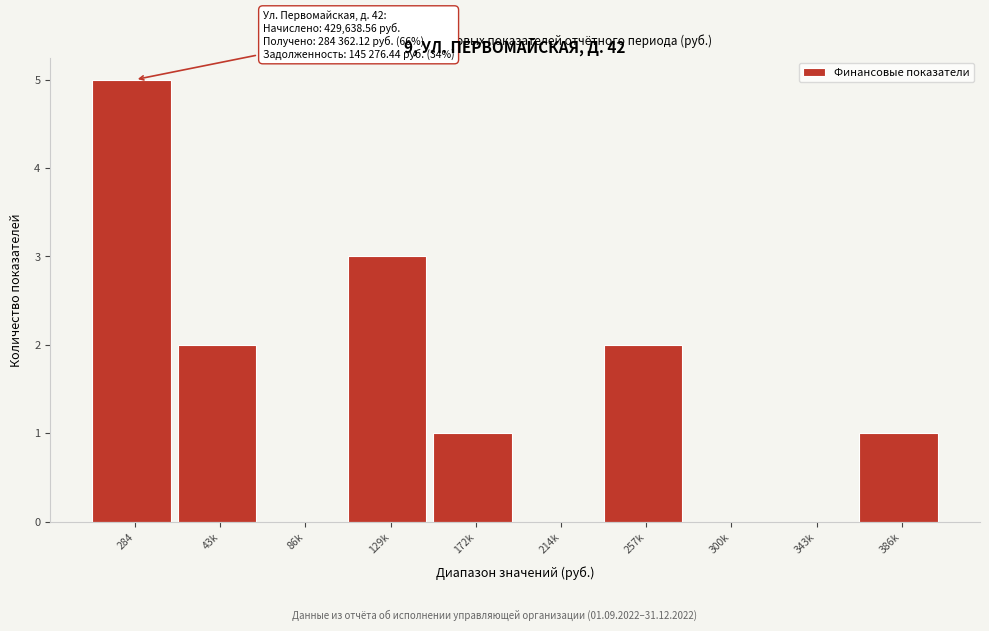

Reading left to right, what are all the values shown in this chart?

284=5	43k=2	86k=0	129k=3	172k=1	214k=0	257k=2	300k=0	343k=0	386k=1